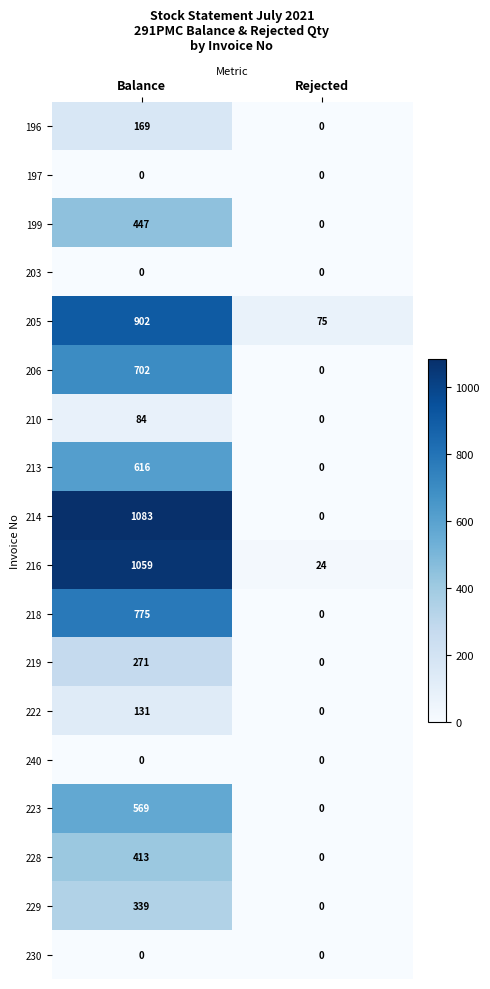

Is it true that 229 equals 227 at Balance?

False